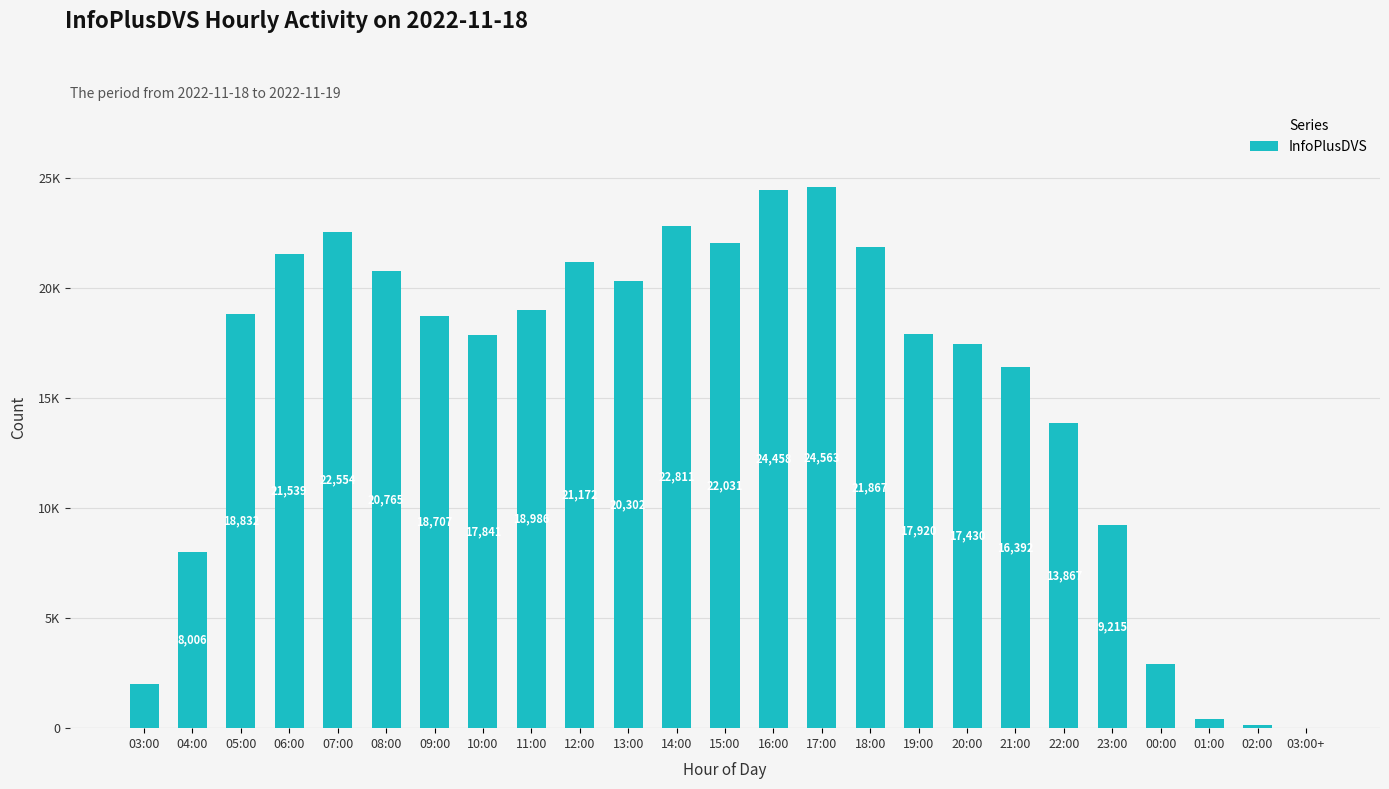

What is the difference between the second highest and second lowest values?

24325